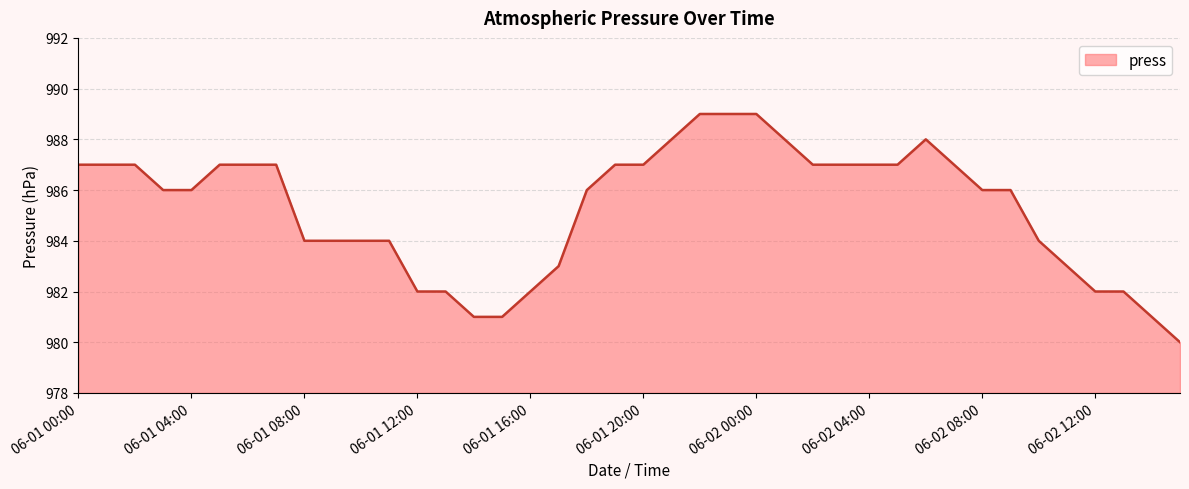

What is the smallest value displayed?

980